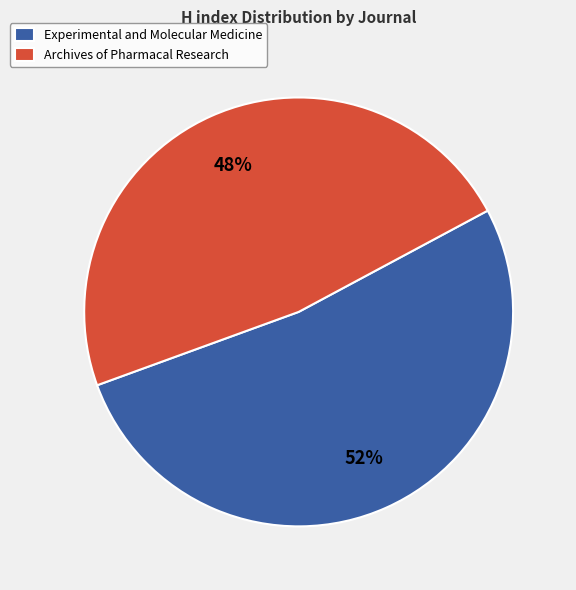

To the nearest percent, what portion does Archives of Pharmacal Research represent?

48%